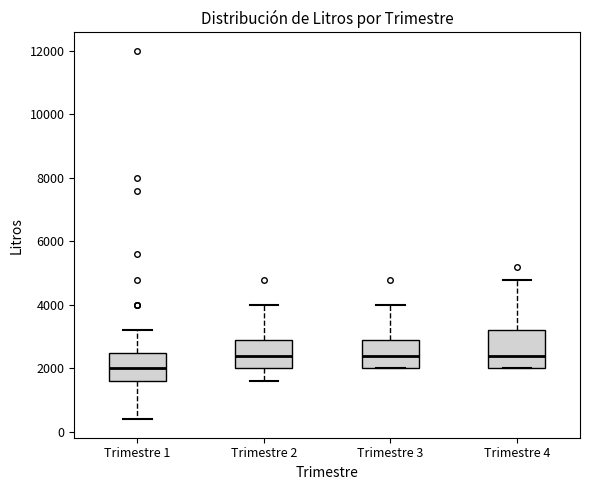

Which box's median line is the lowest?

Trimestre 1